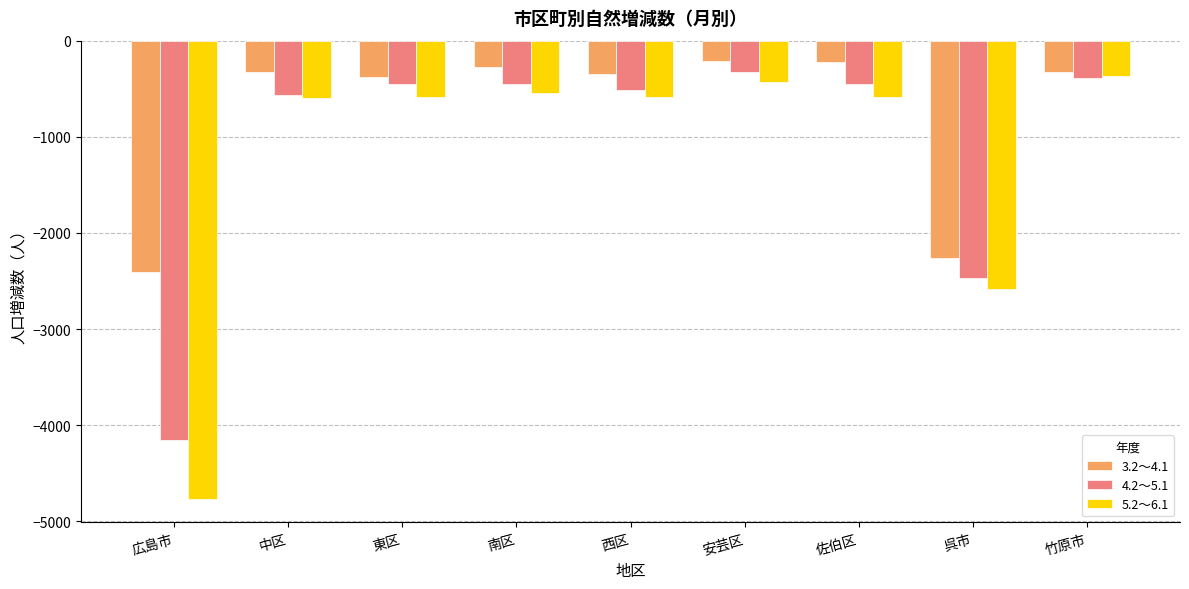

What position from the left is 広島市?

1